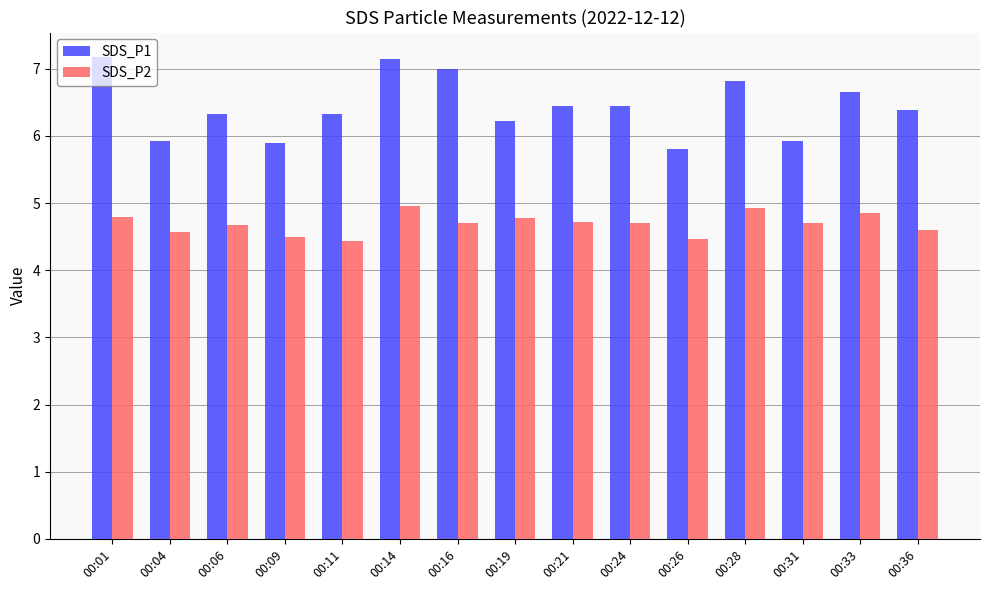

What is the difference between the maximum and minimum values in the SDS_P2 series?

0.5